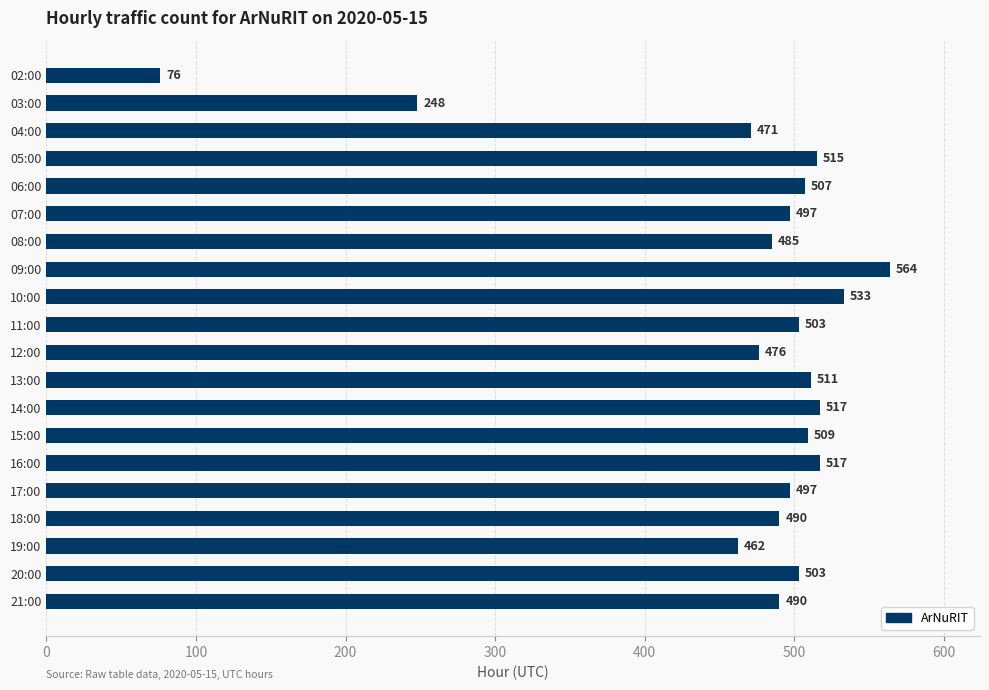

What is the label of the 2nd bar from the bottom?

20:00